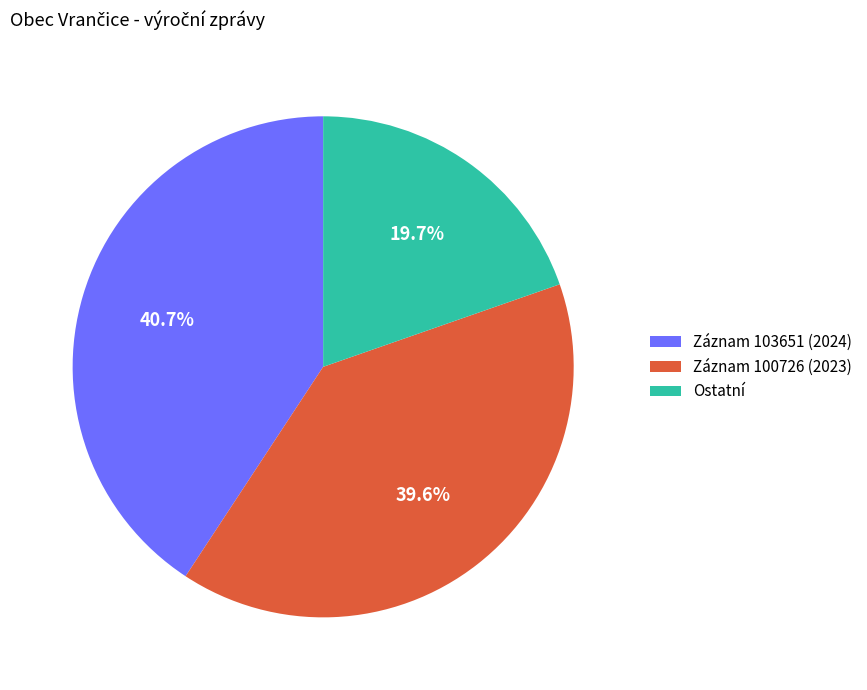

Does Záznam 103651 (2024) account for over 50% of the chart?

No